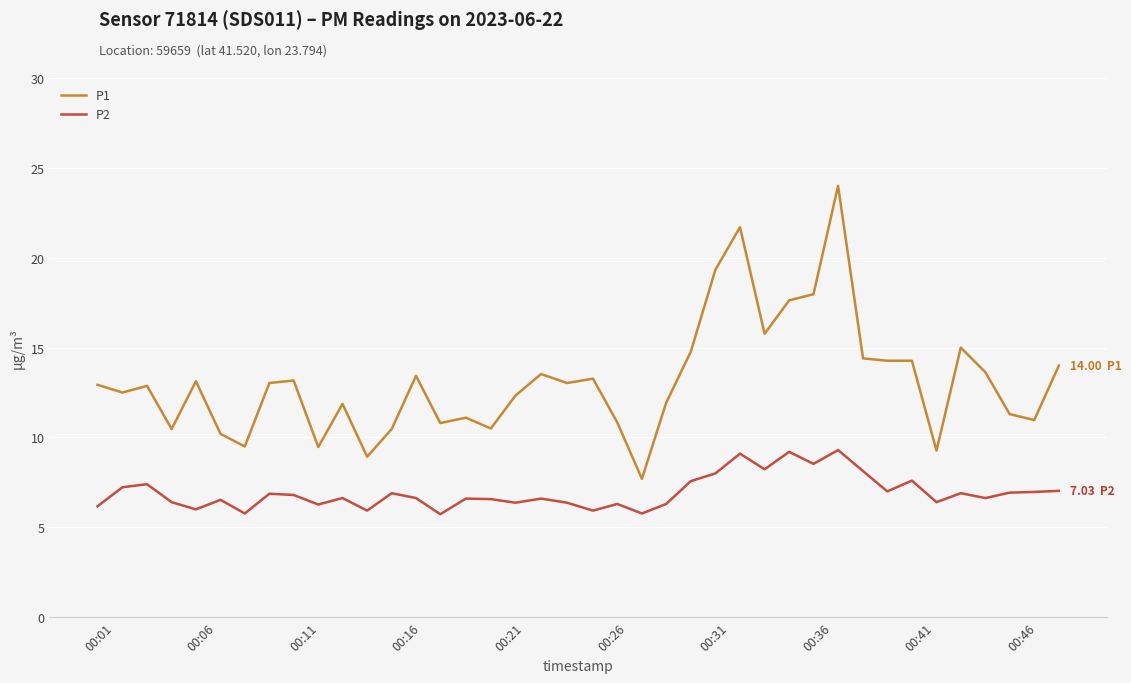

True or false: P1 has more than 2 points higher than both neighbors.

True